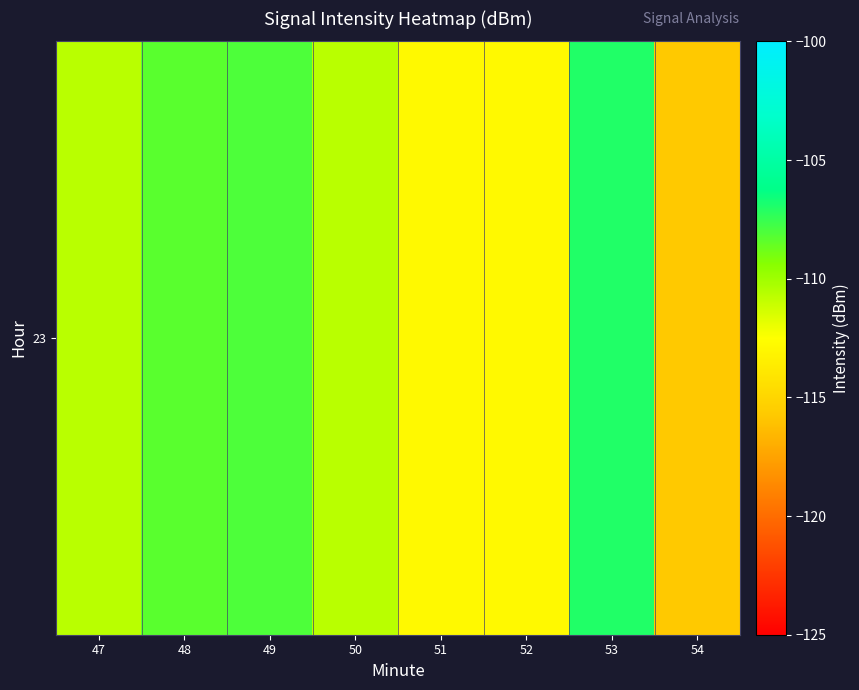

How many data points are above -110?

3